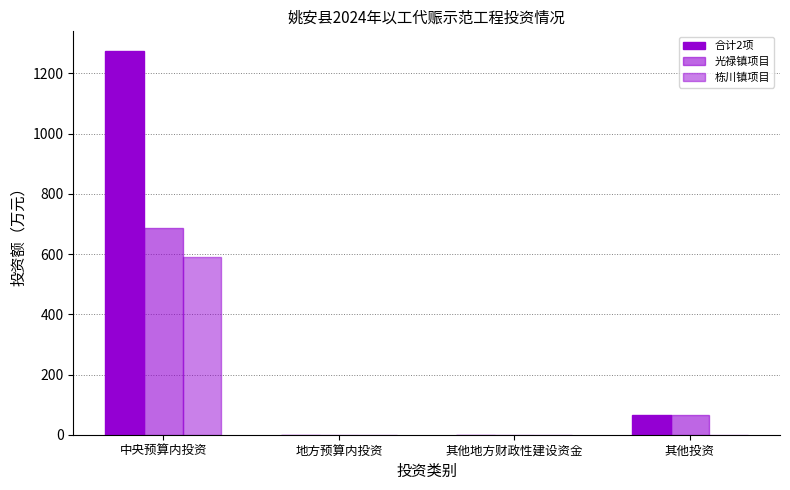

What is the average value of the 合计2项 series?

336